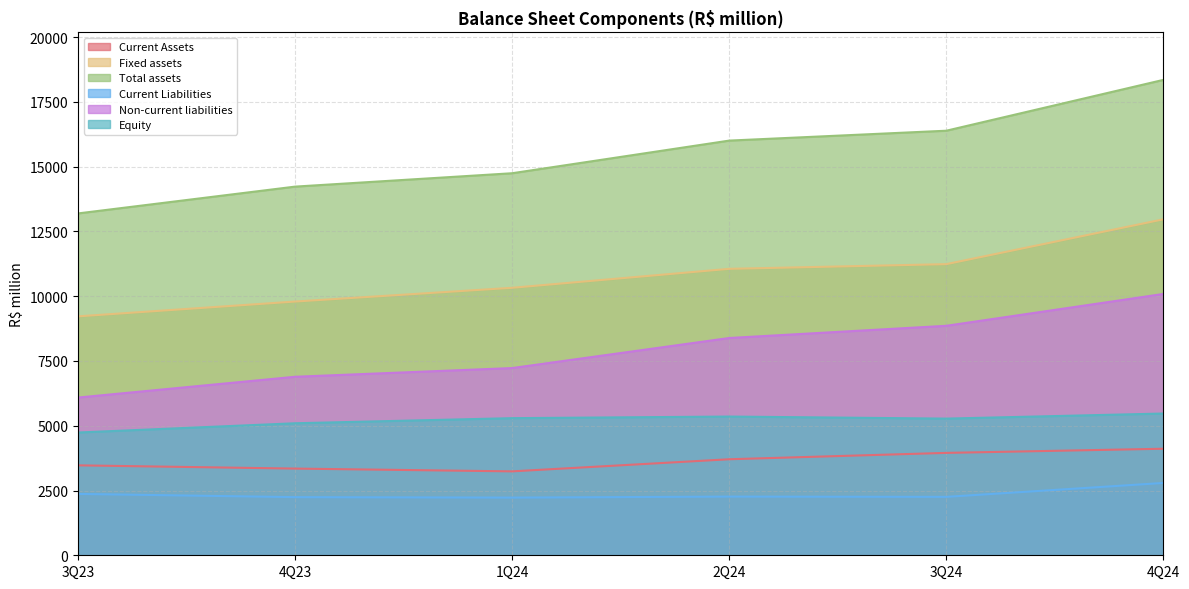

Is the value of Current Liabilities at 4Q24 greater than the value of Total assets at 4Q24?

No